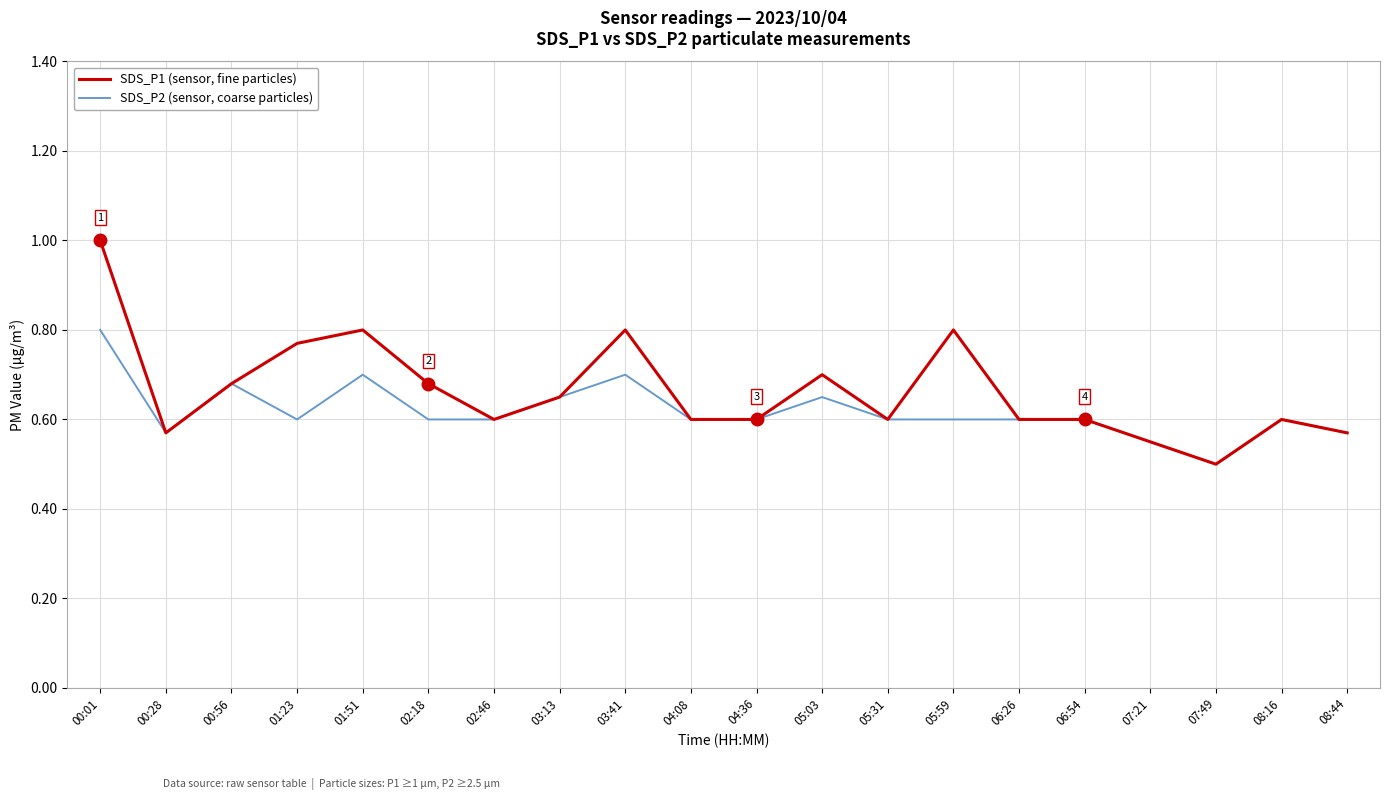

The value of SDS_P2 (sensor, coarse particles) at 00:56 is 0.7. True or false?

True